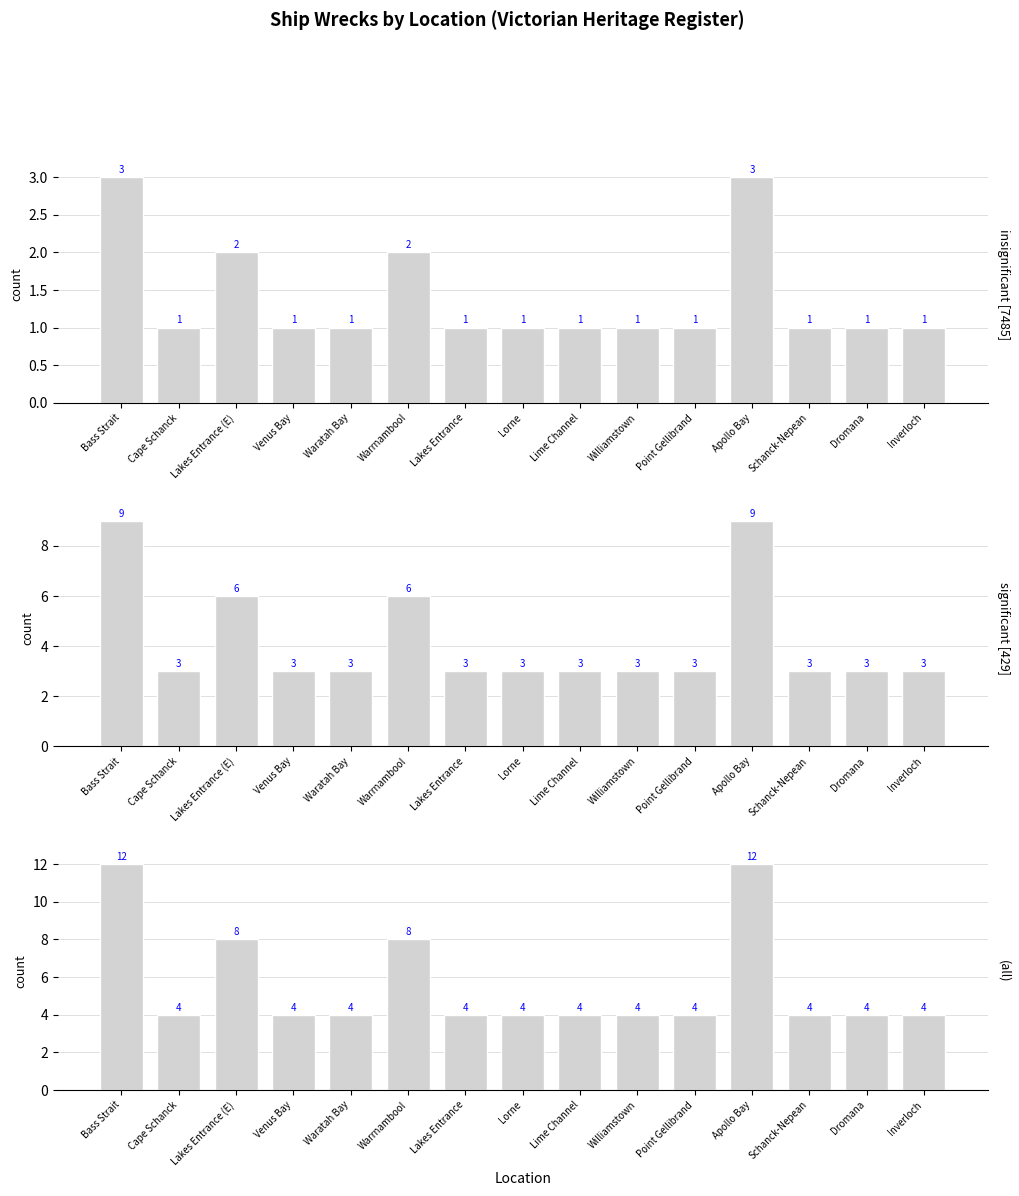

List the series in order of their peak value, highest first.

(all), significant [429], insignificant [7485]